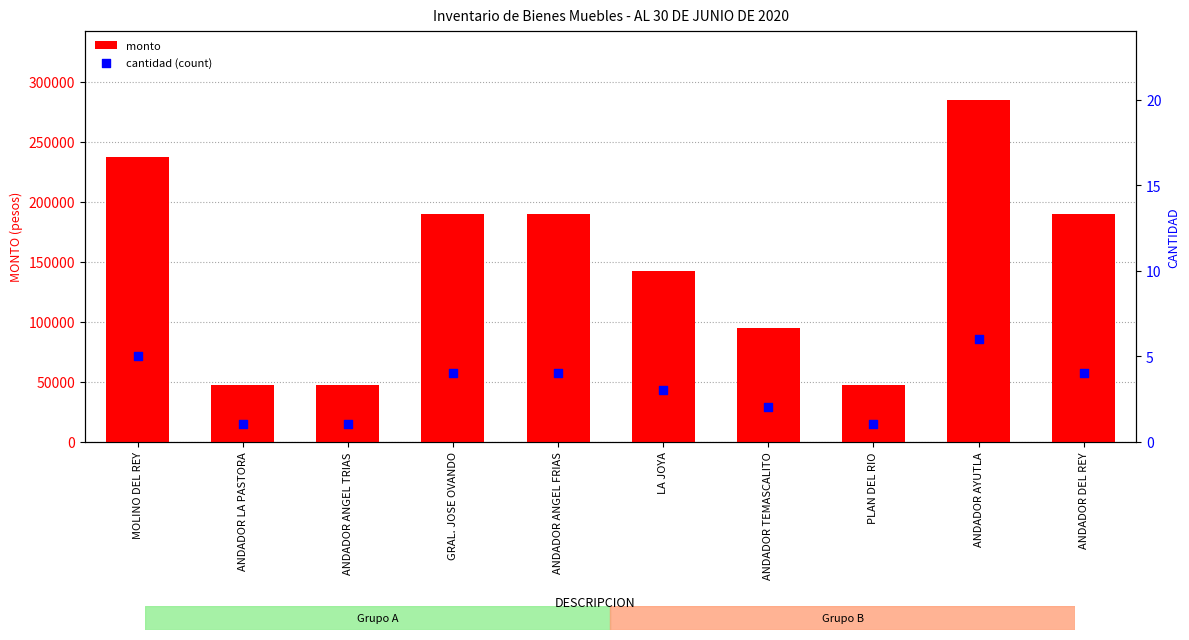

What are all the series names shown in the legend?

monto, cantidad (count)